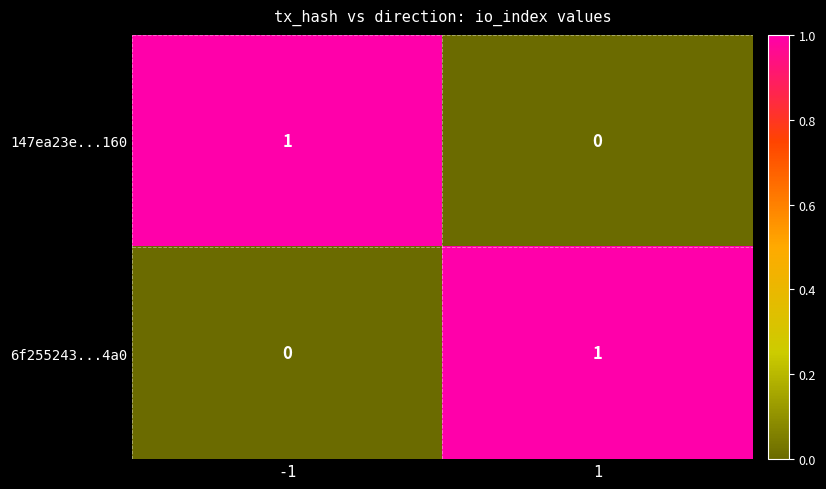

Is it true that 147ea23e...160 equals 1 at 1?

False